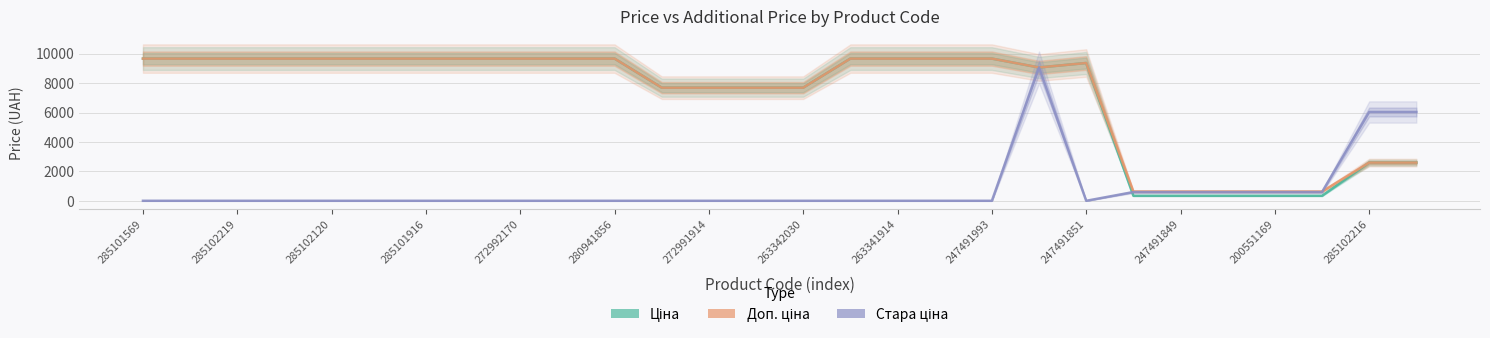

What is the sum of the Ціна values at 25 and 26?

2936.7